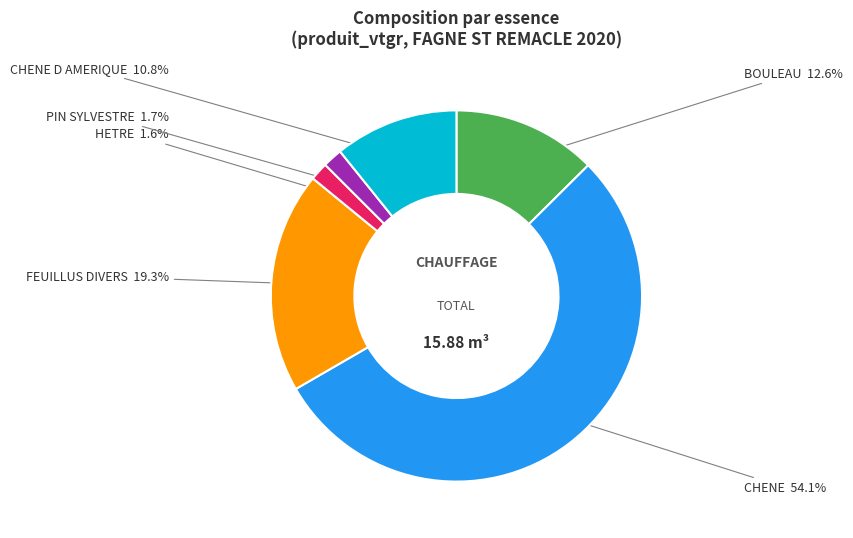

What is the largest slice in the pie chart?

CHENE